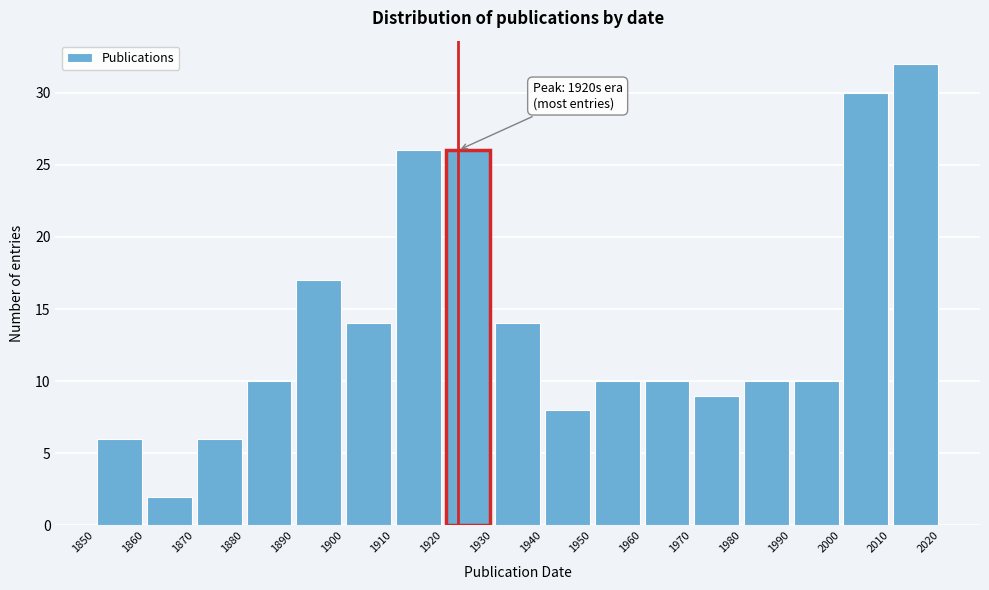

Over which range of the x-axis is the bar tallest?

2010 to 2020